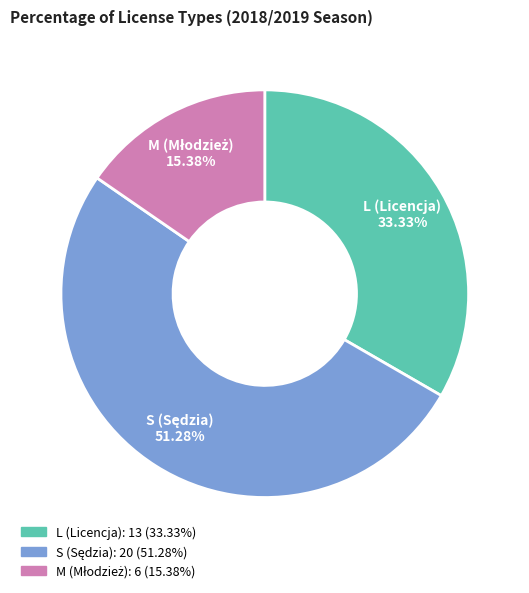

To the nearest percent, what is the difference between the largest and smallest slice percentages?

36%